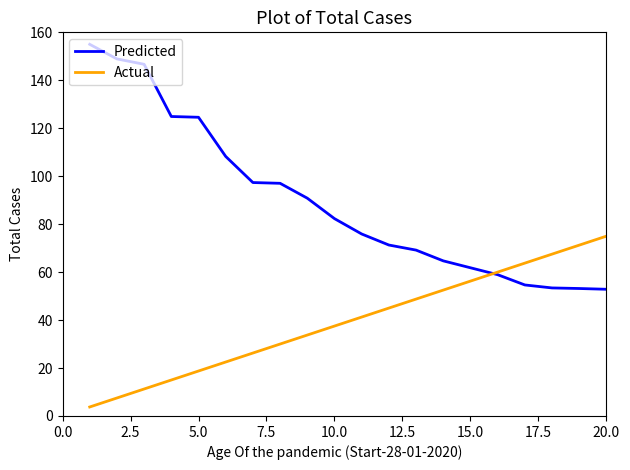

Which series has the largest range (max minus min)?

Predicted